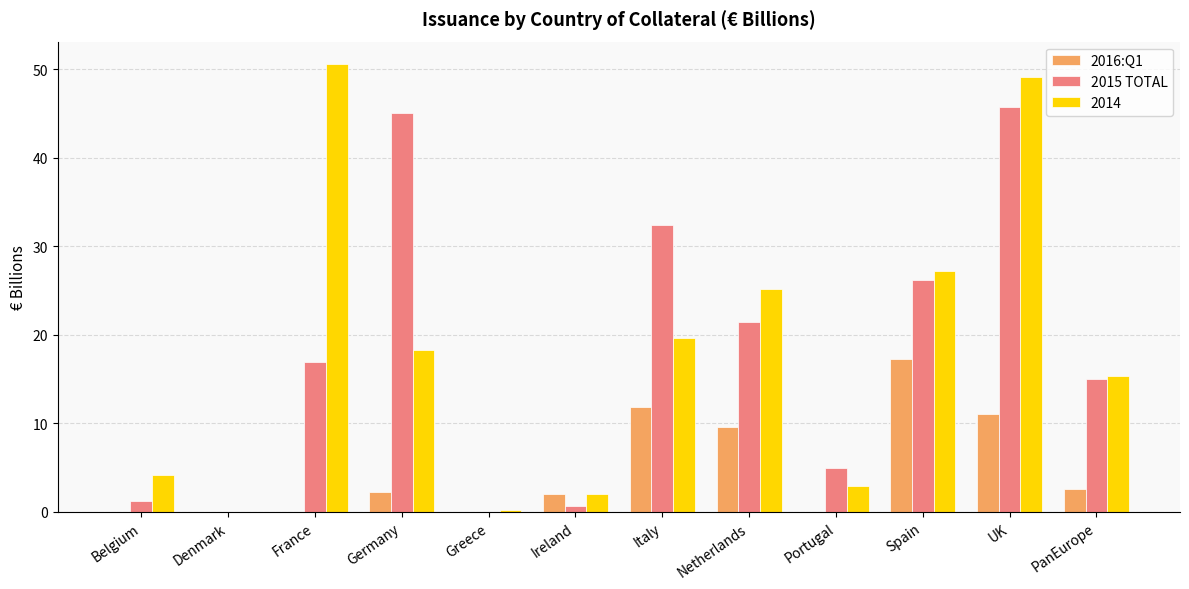

What is the maximum value for 2016:Q1?

17.3